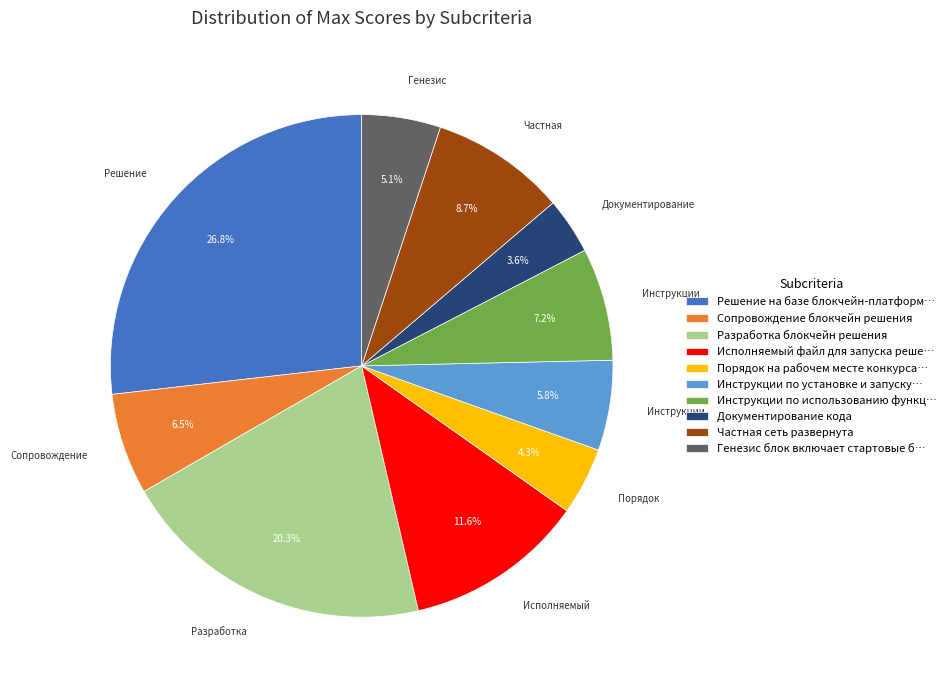

To the nearest percent, what is the average slice percentage?

10%